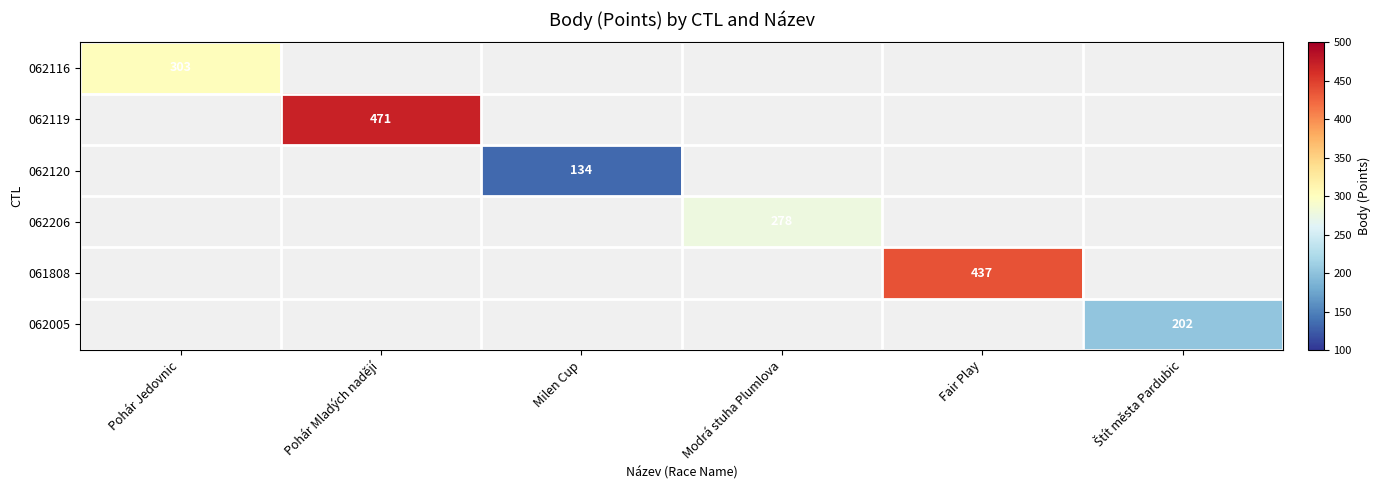

What is the minimum value shown in the chart?

134.0